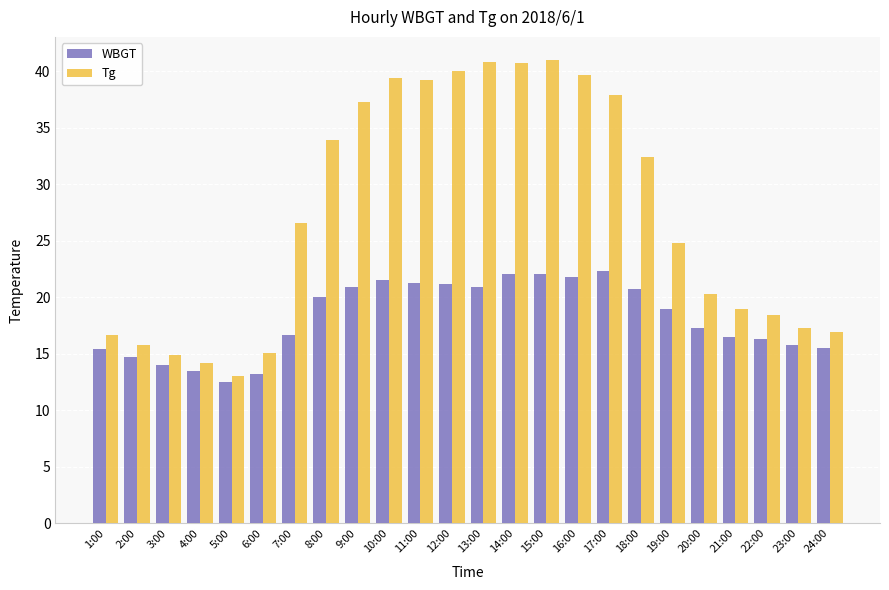

Which category has the lowest value in the WBGT series?

5:00